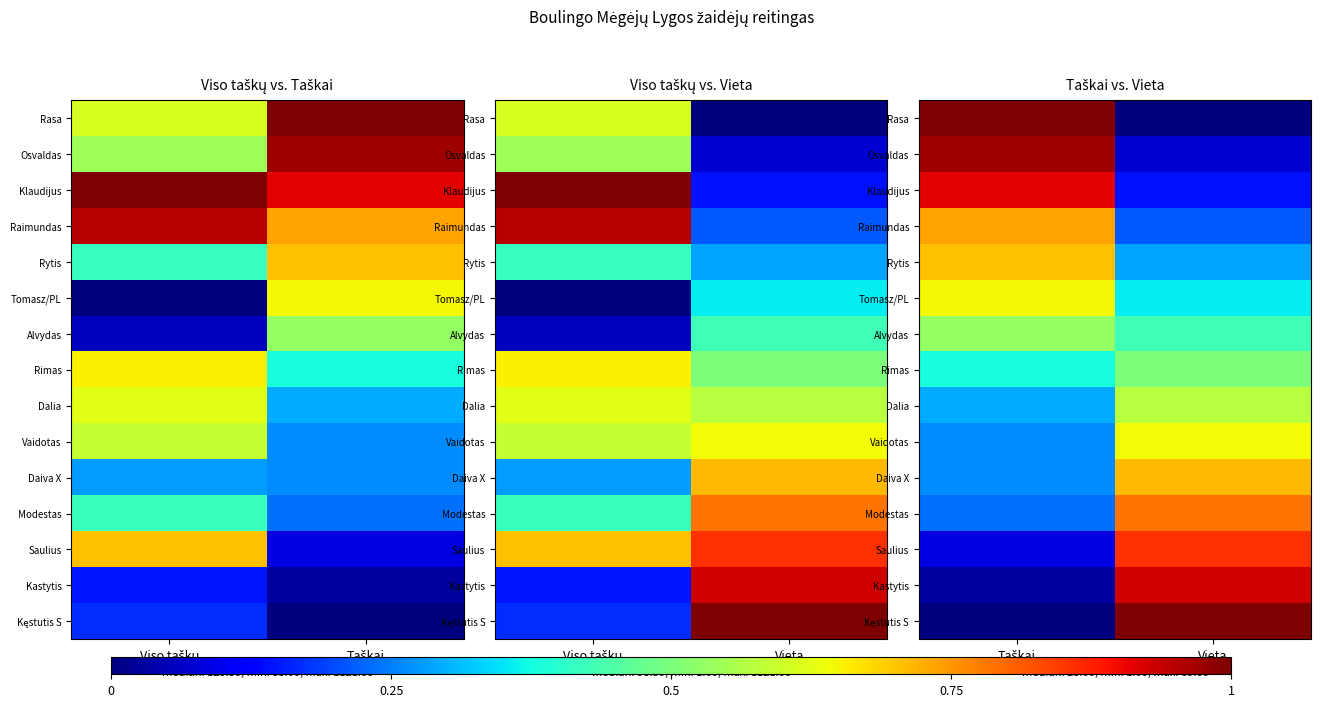

What is the highest value of the Rasa series?

1.0